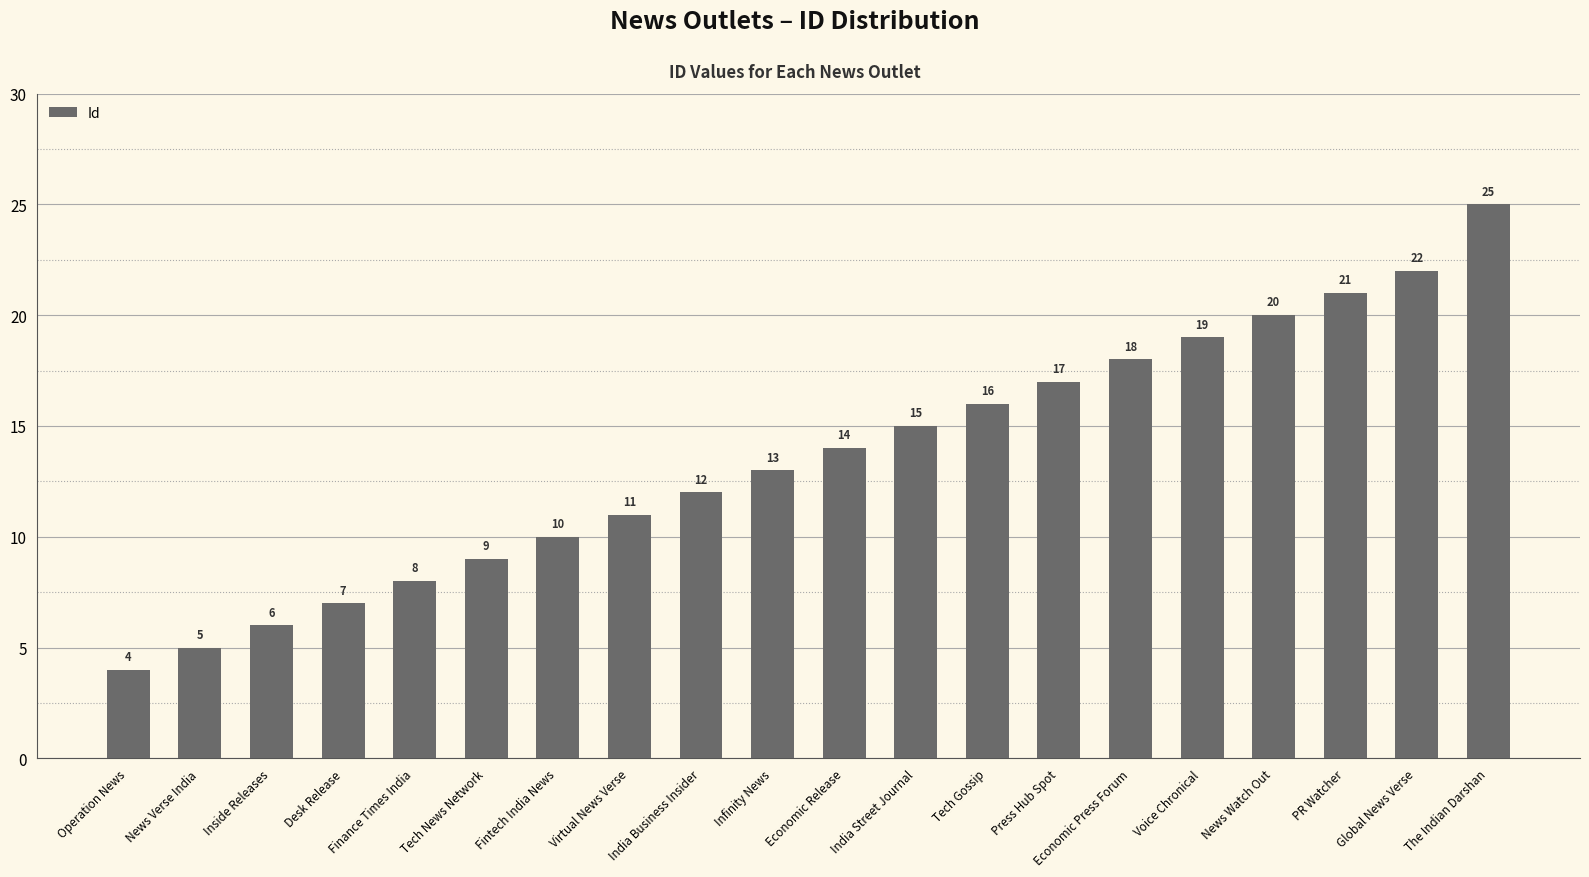

Reading left to right, list all the values displayed in this chart.

Operation News=4	News Verse India=5	Inside Releases=6	Desk Release=7	Finance Times India=8	Tech News Network=9	Fintech India News=10	Virtual News Verse=11	India Business Insider=12	Infinity News=13	Economic Release=14	India Street Journal=15	Tech Gossip=16	Press Hub Spot=17	Economic Press Forum=18	Voice Chronical=19	News Watch Out=20	PR Watcher=21	Global News Verse=22	The Indian Darshan=25